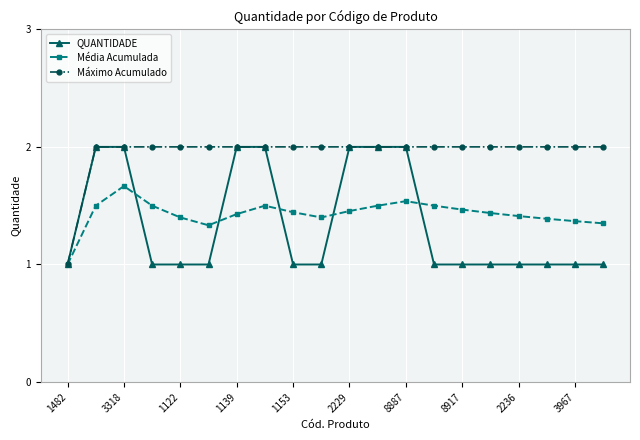

Which series has the largest total across all categories?

Máximo Acumulado